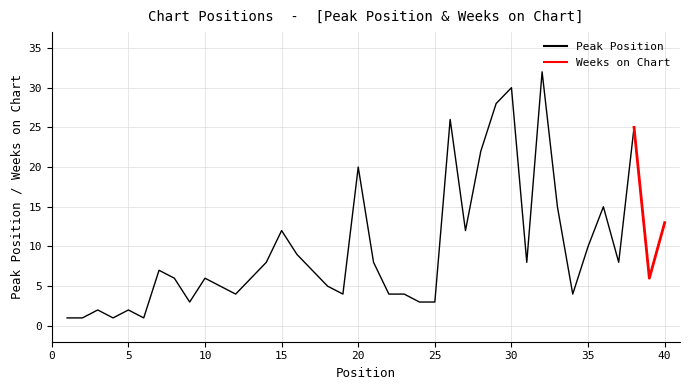

Where does the data first go above 7?

14